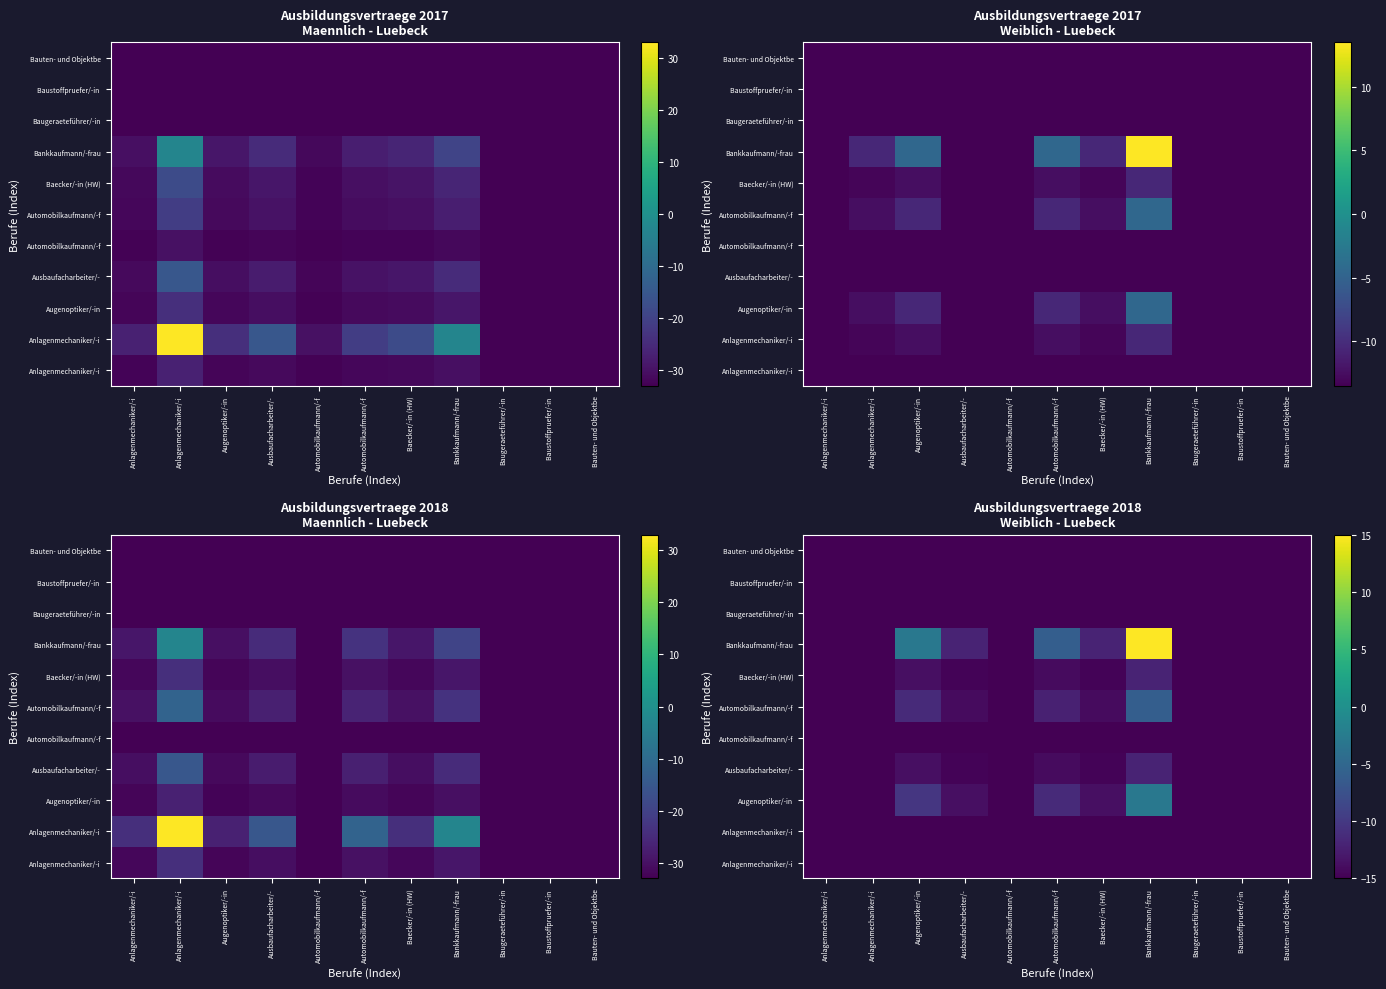

At which category is the sum across all series the highest?

Bankkaufmann/-frau